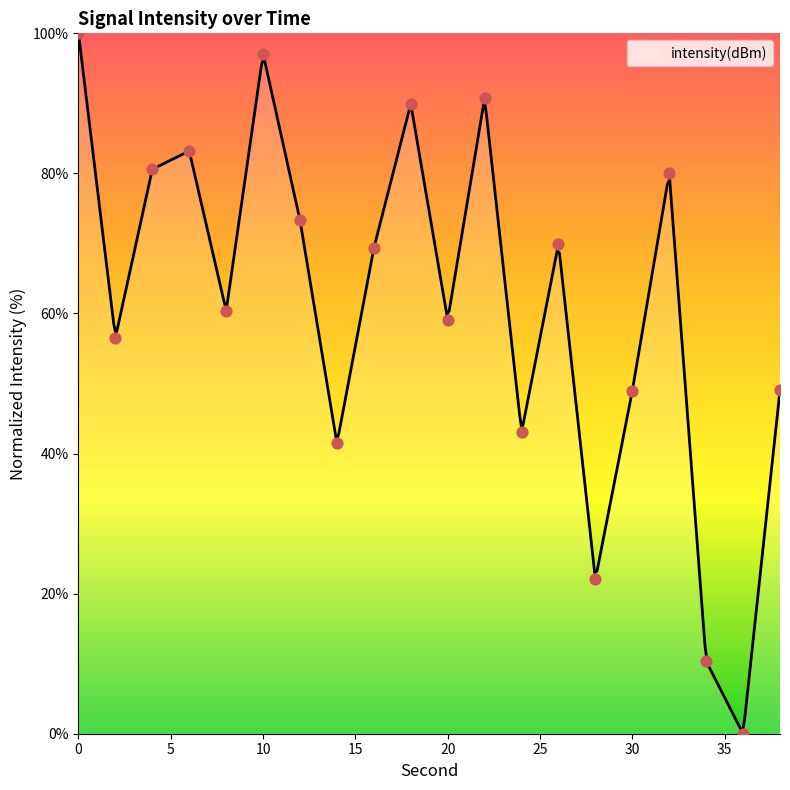

What is the change in value from 0 to 30?

-51.0